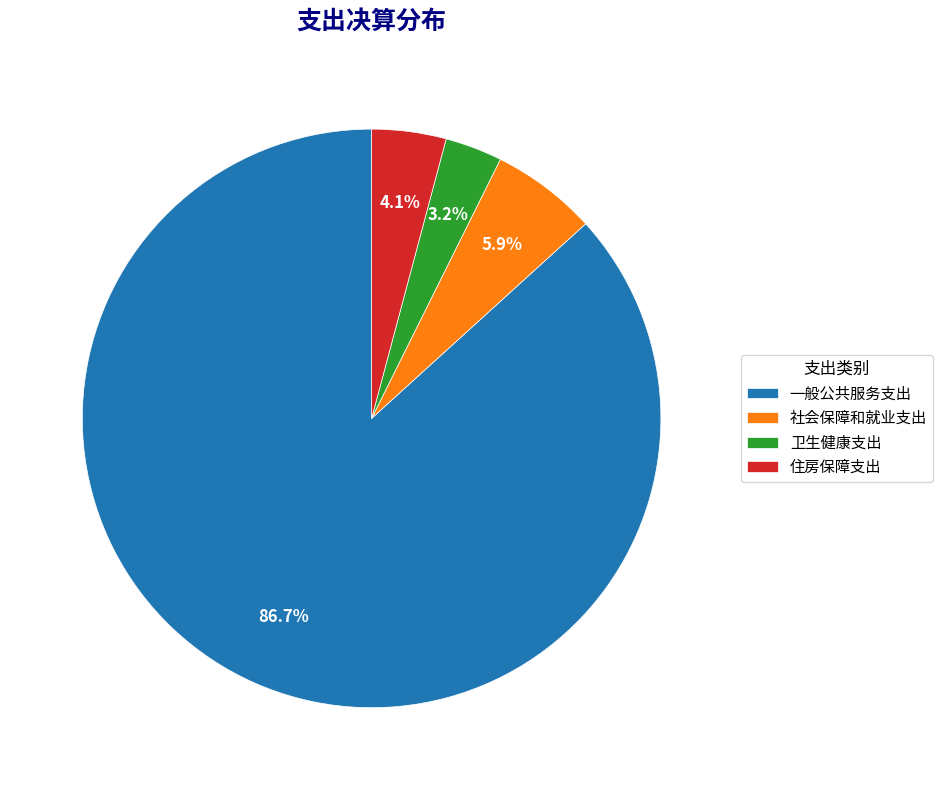

Does any single category account for the majority?

Yes